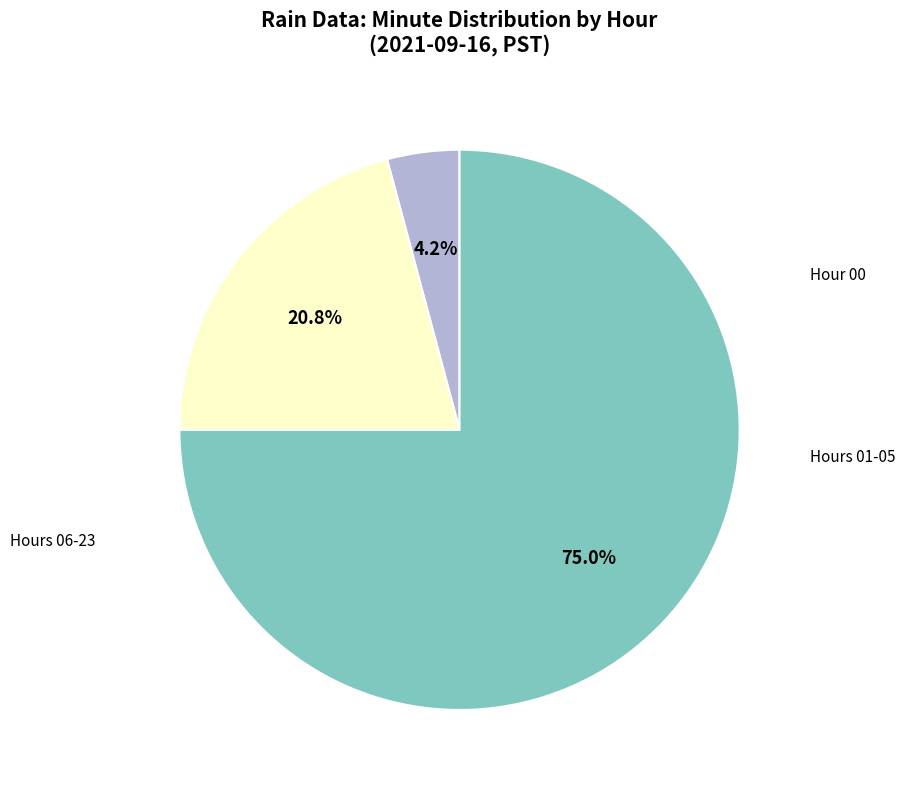

Does any single category account for the majority?

Yes